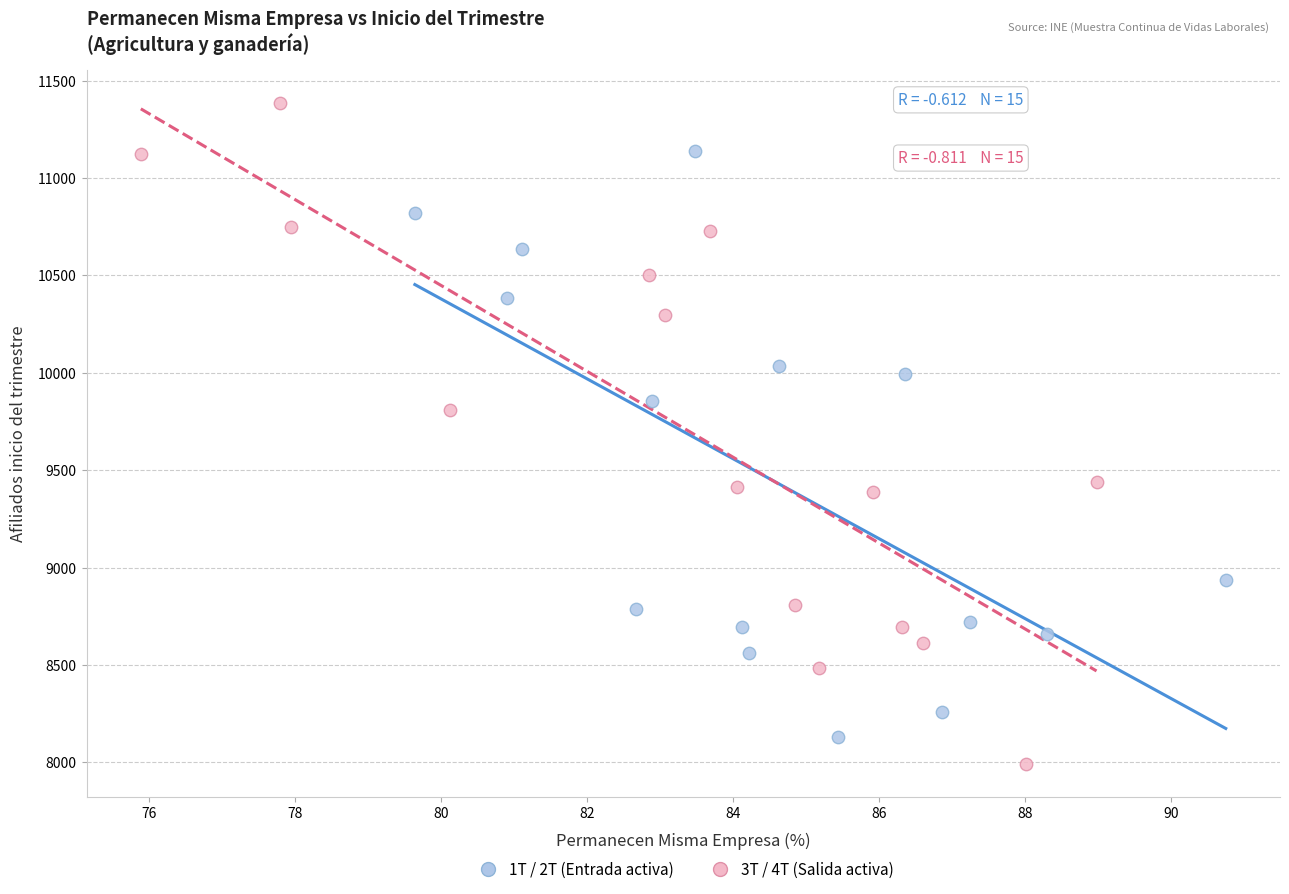

Which series reaches the maximum Y coordinate?

3T / 4T (Salida activa)